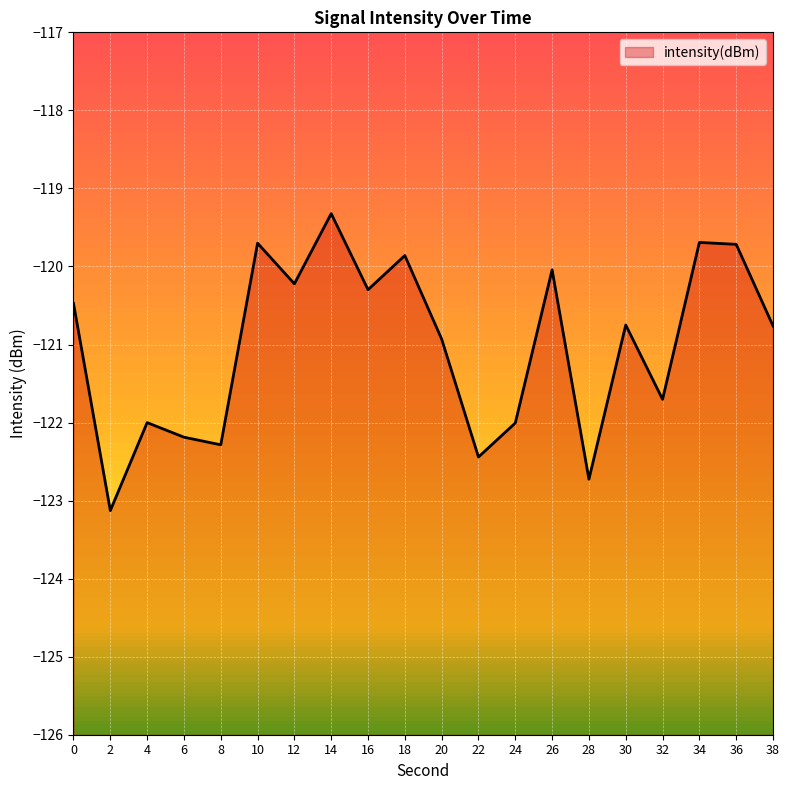

At which category does the chart reach its minimum across all series?

2